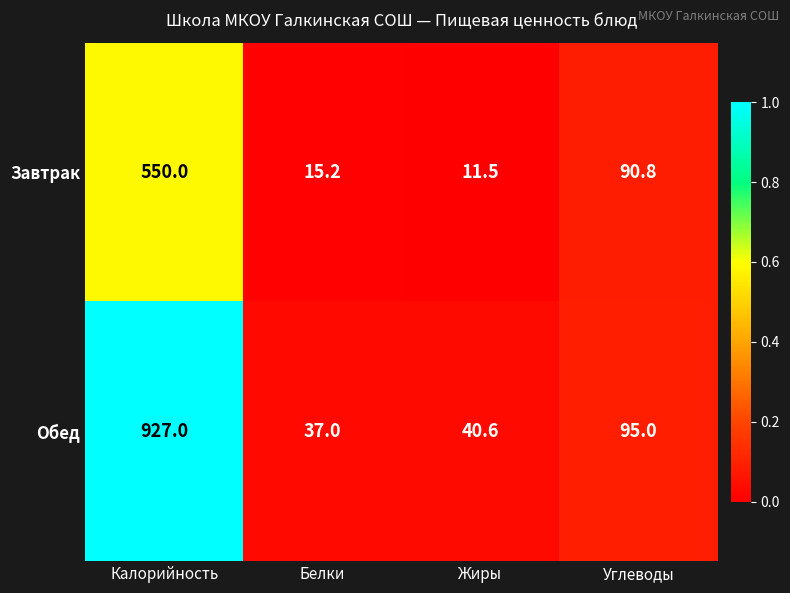

What is the sum of the Завтрак values at Калорийность and Жиры?

561.5